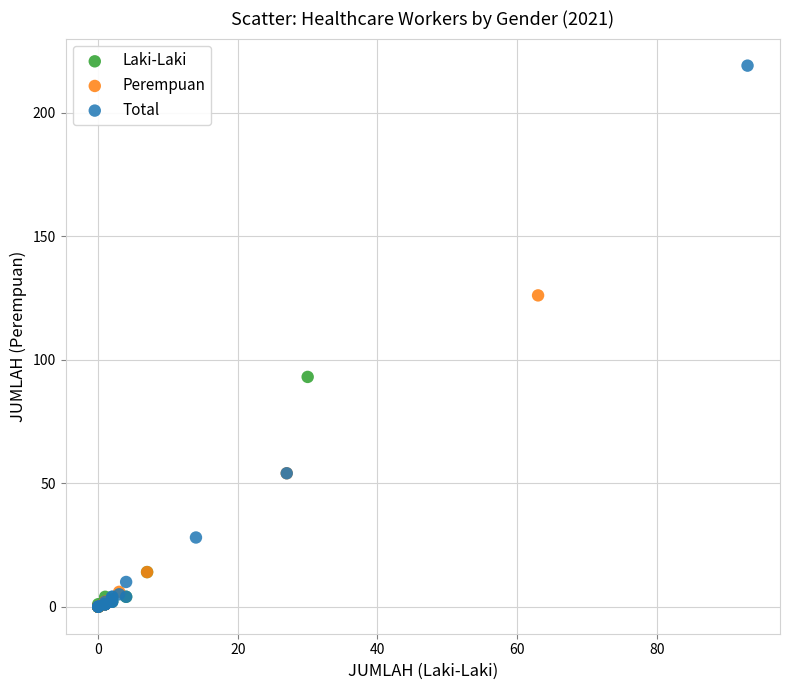

Which series reaches the maximum Y coordinate?

Total